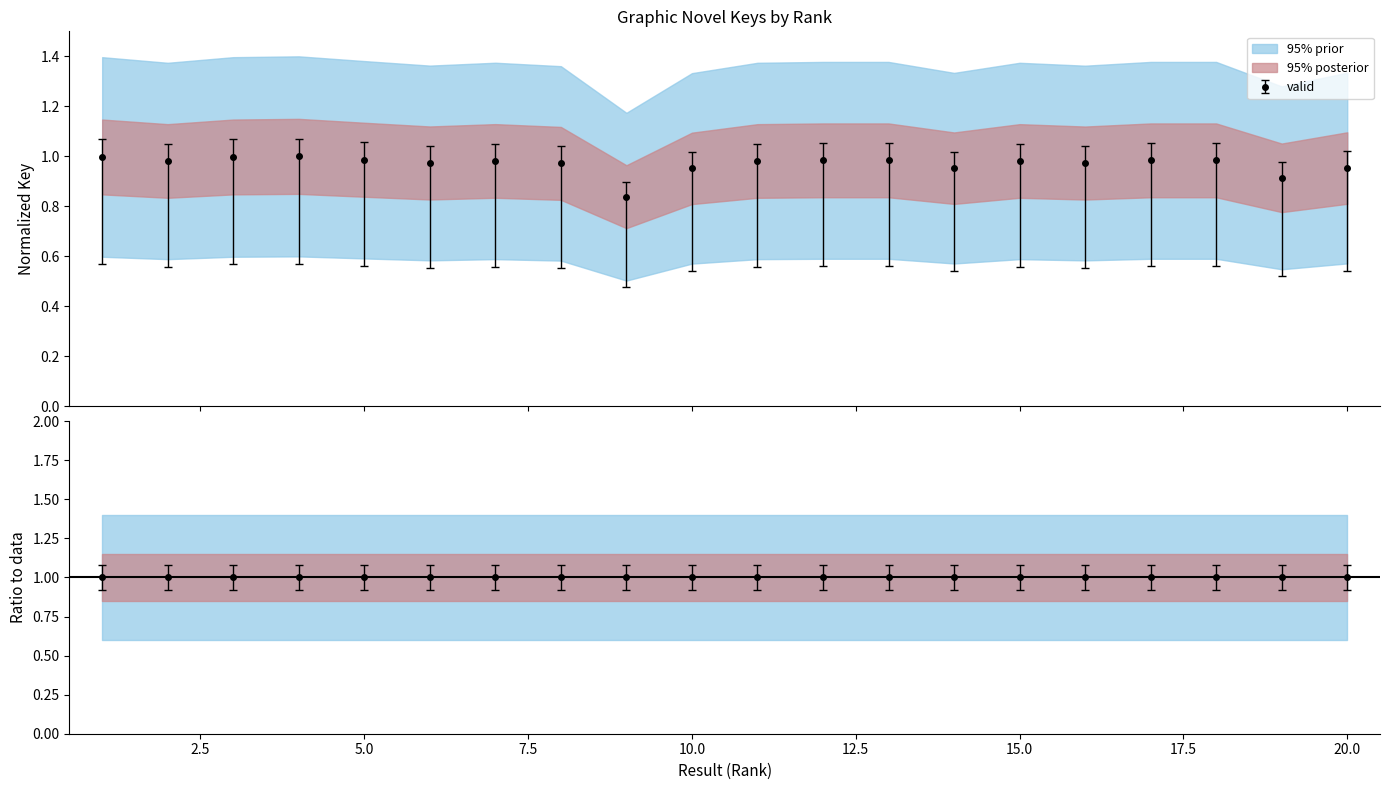

True or false: the data shows 1.6 at 20.

False